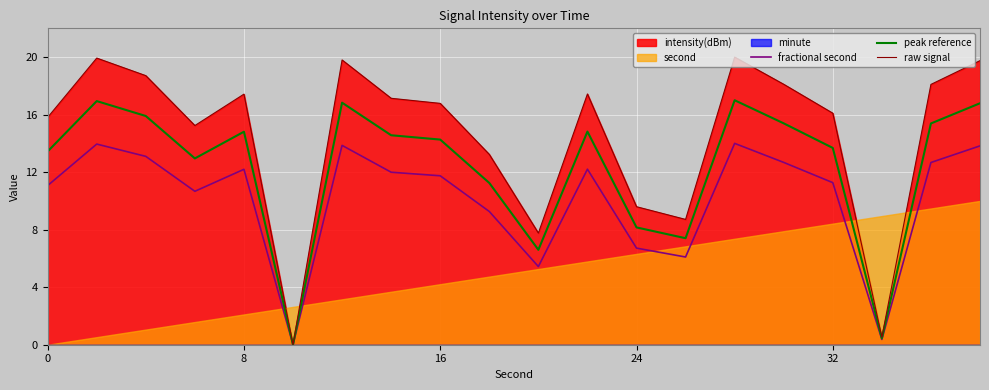

How many values in fractional second are above zero?

19